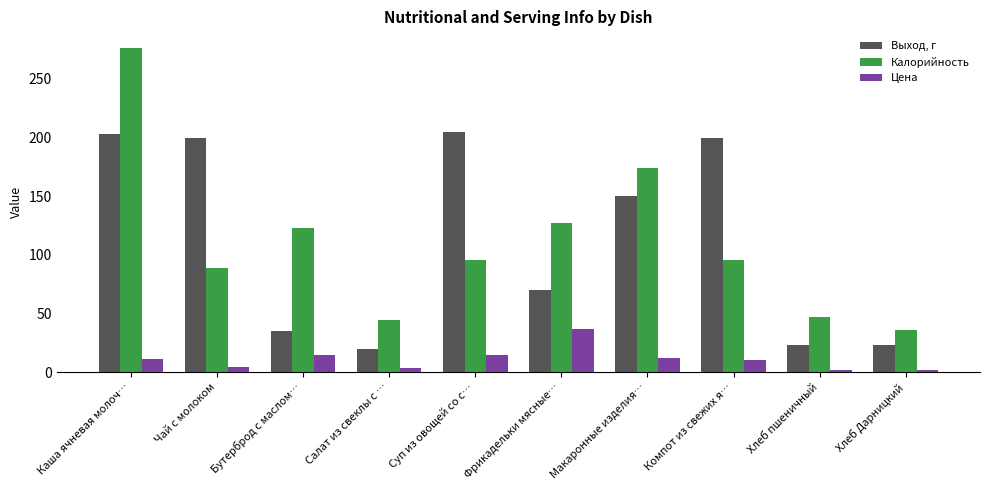

What is the total value across all series at Каша ячневая молоч…?

490.6